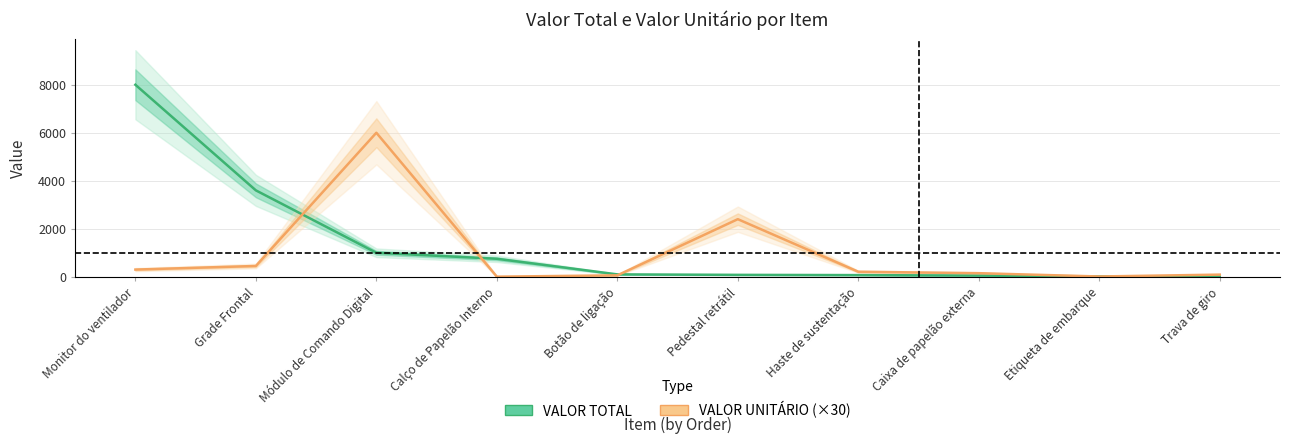

What is the smallest value displayed?

4.5